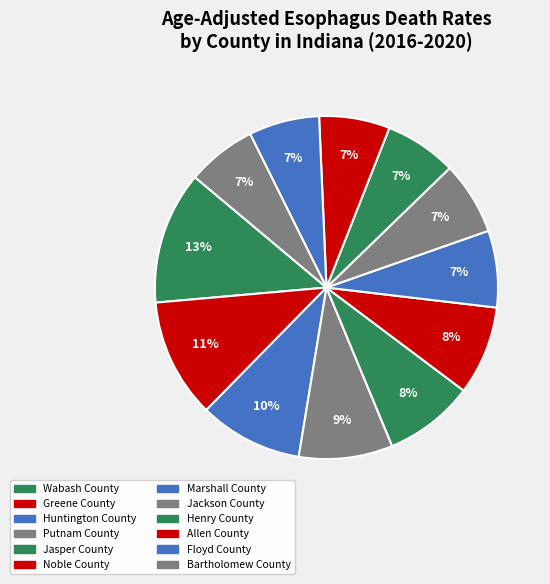

How many slices are in this pie chart?

12